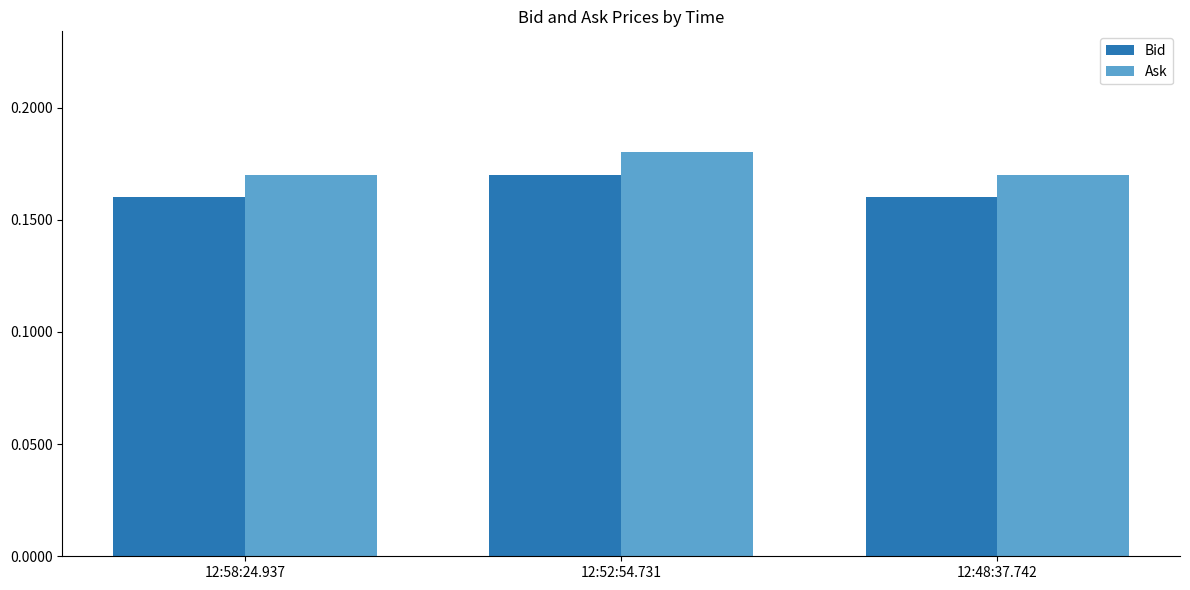

Which series has the largest total across all categories?

Ask